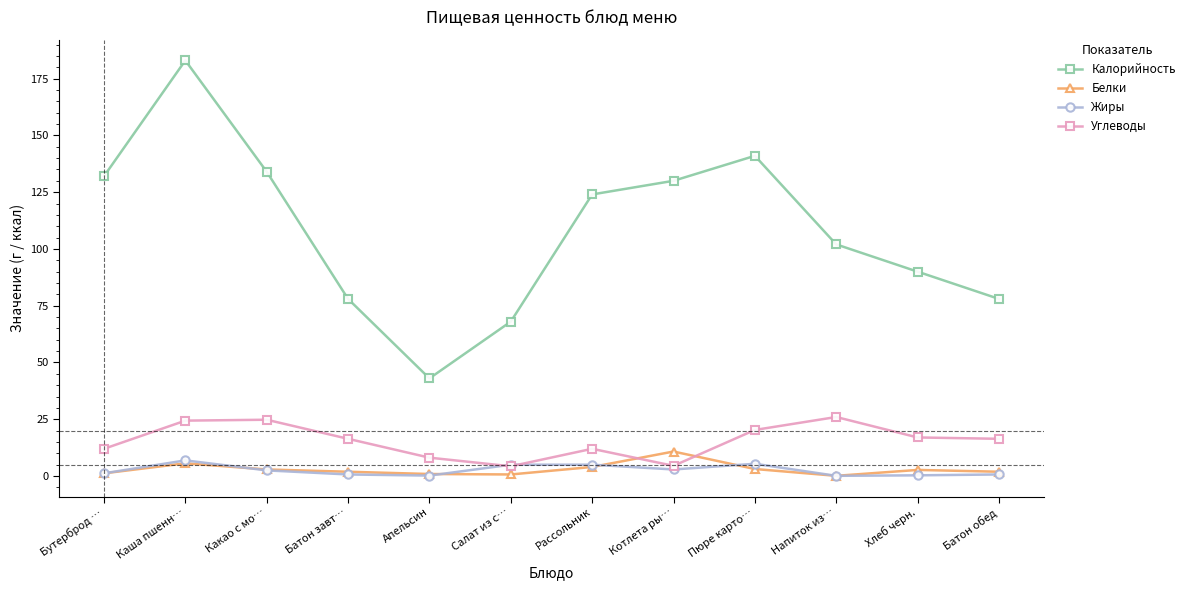

Is the value of Углеводы at Каша пшенн… greater than the value of Калорийность at Каша пшенн…?

No